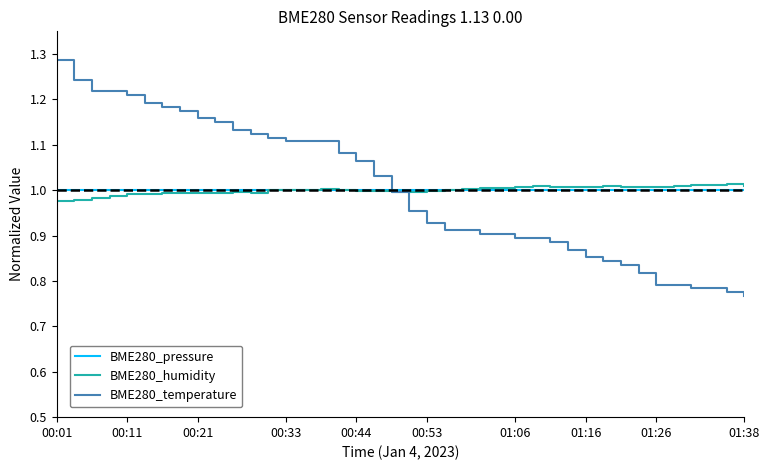

Which series has the widest spread of values?

BME280_temperature